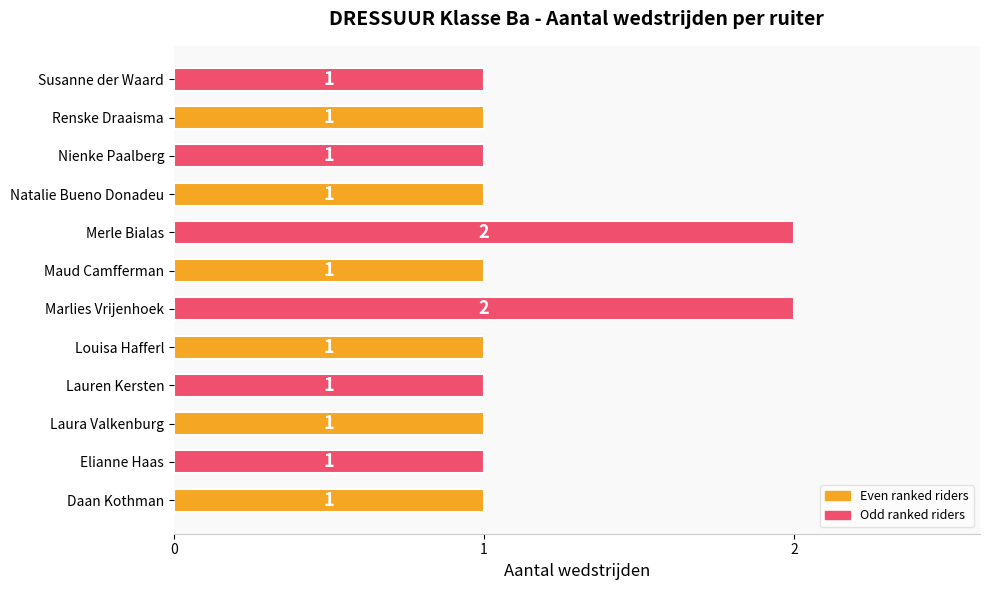

Reading top to bottom, transcribe all the data shown in this chart.

1	1	1	1	2	1	2	1	1	1	1	1